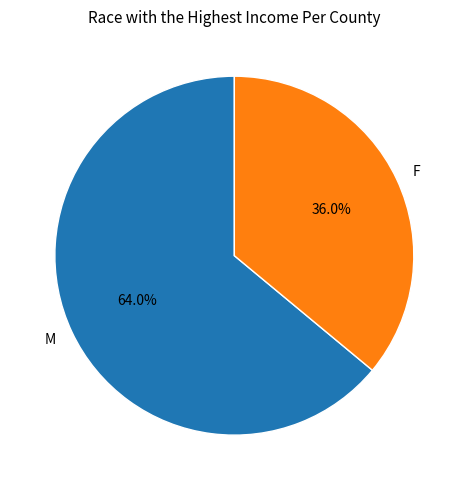

To the nearest percent, what is the average slice percentage?

50%